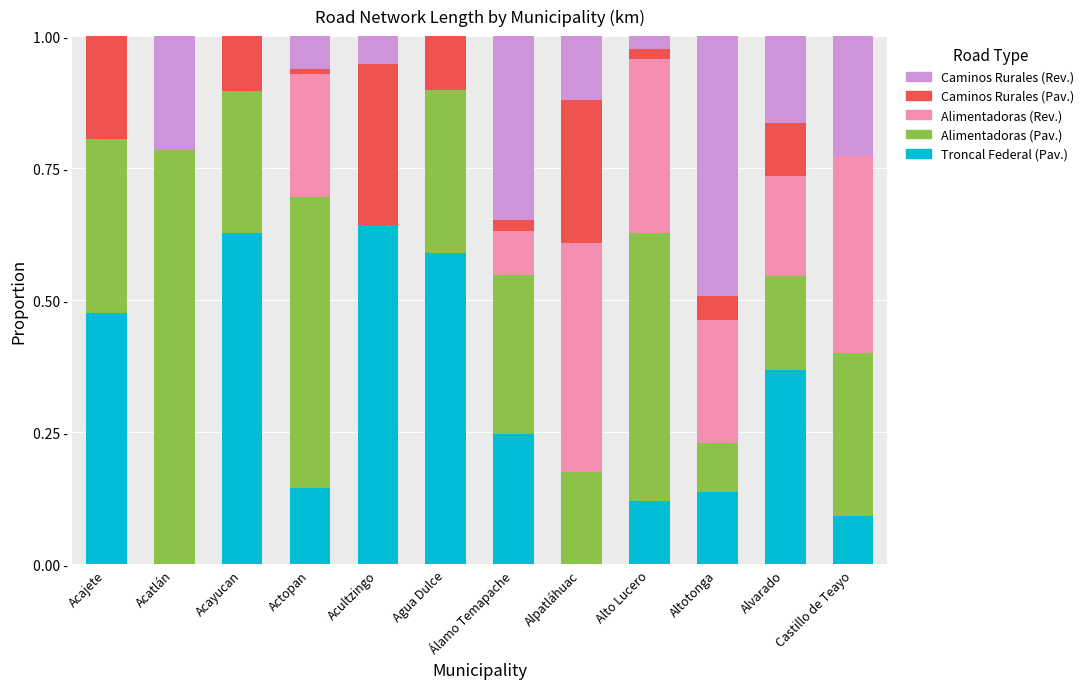

How many Alimentadoras (Pav.) values are between 0 and 1?

12